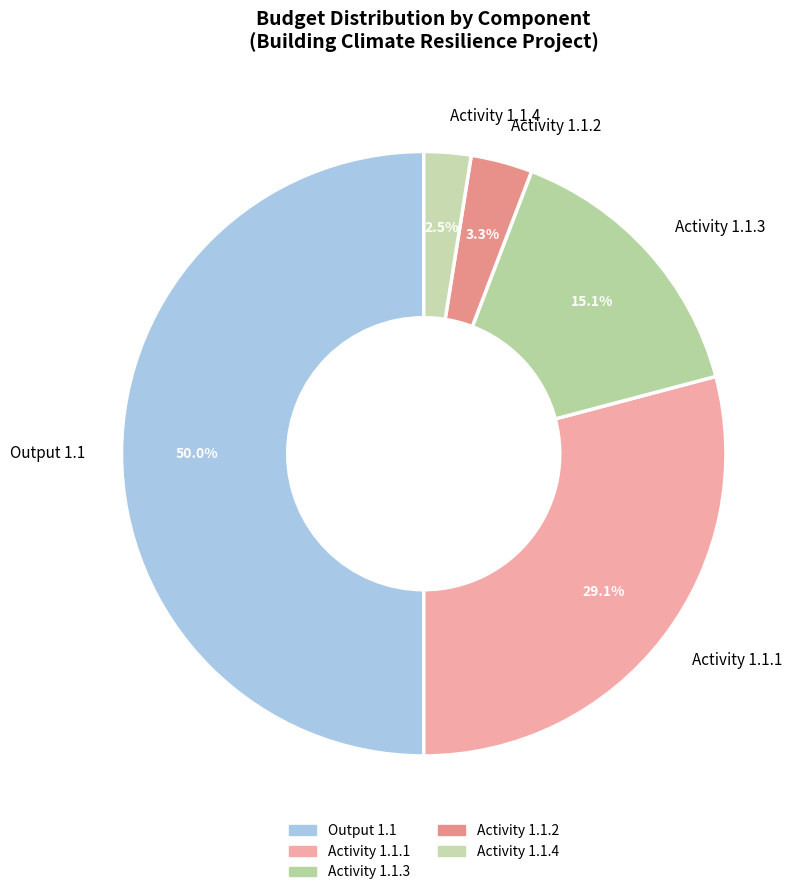

Which has a higher value, Output 1.1 or Activity 1.1.2?

Output 1.1